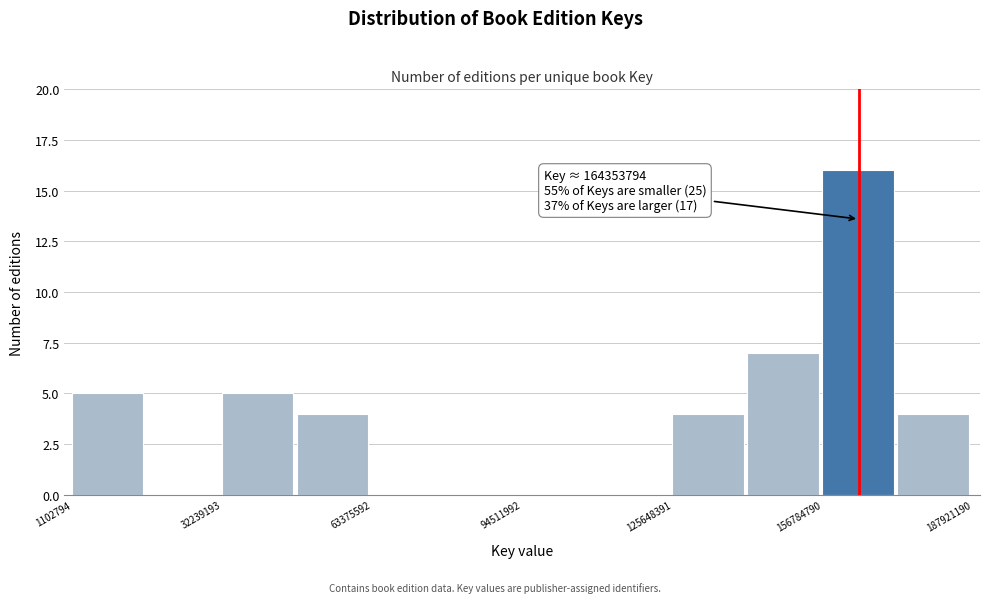

Around what value on the x-axis is the tallest bar? Give the approximate position of its centre, as read against the axis.

165000000